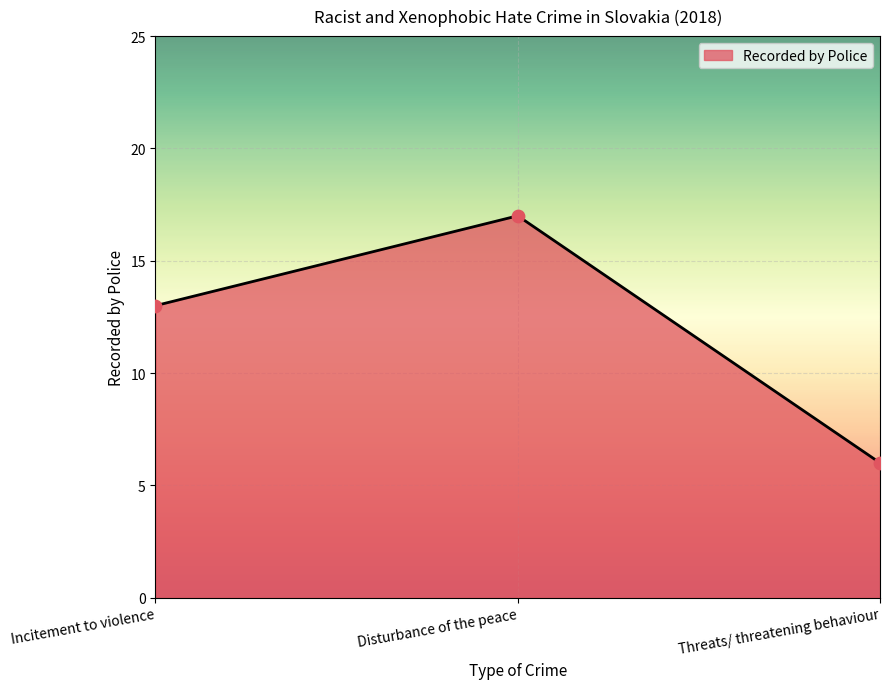

Which has a higher value, Threats/ threatening behaviour or Disturbance of the peace?

Disturbance of the peace